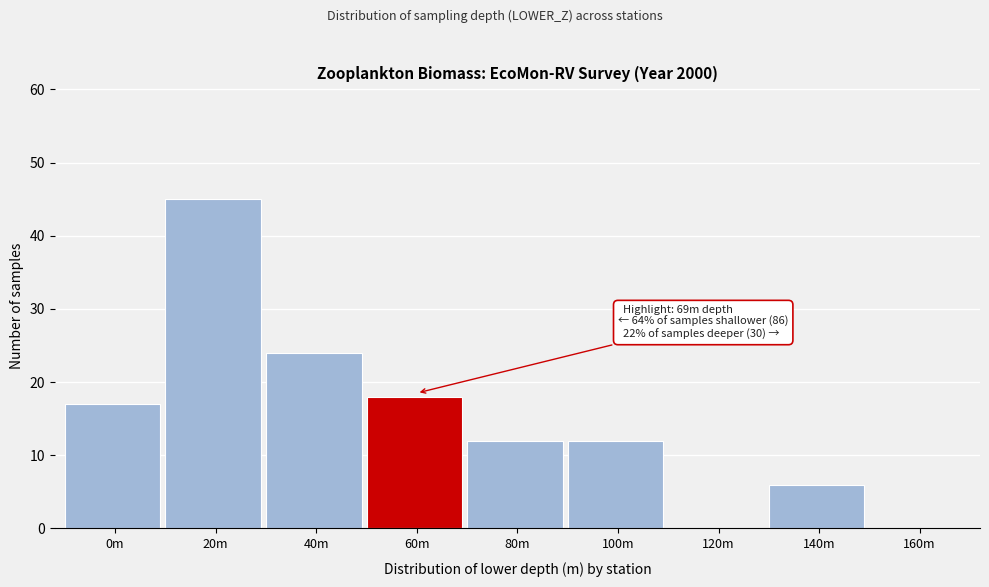

Reading left to right, what are all the values shown in this chart?

0m=17	20m=45	40m=24	60m=18	80m=12	100m=12	120m=0	140m=6	160m=0